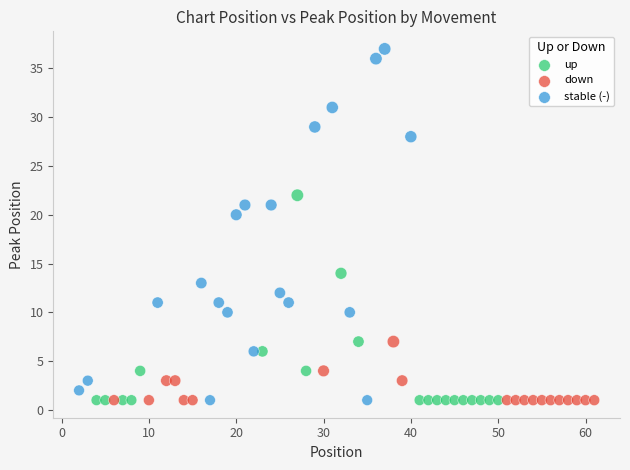

Which series reaches the maximum Y coordinate?

stable (-)